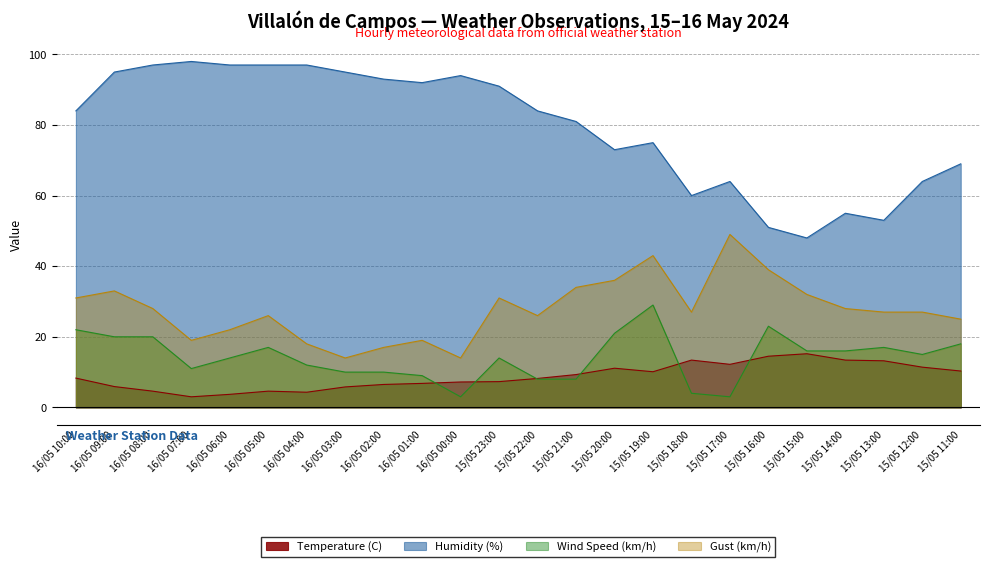

At how many categories does at least one series exceed 5?

24